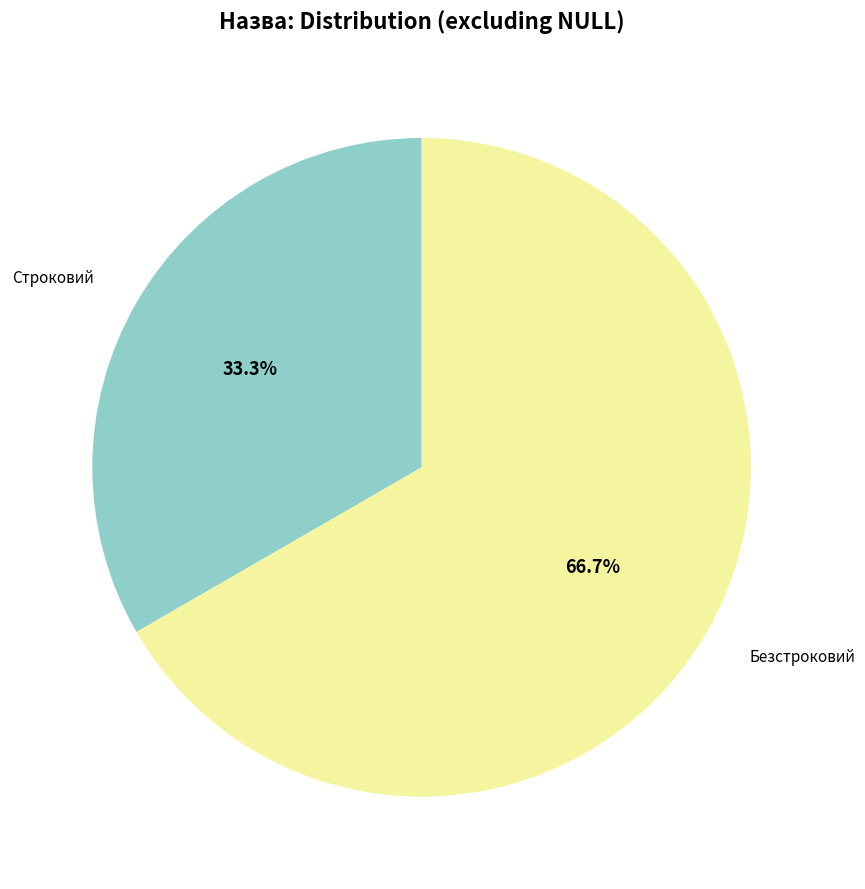

What is the largest slice in the pie chart?

Безстроковий